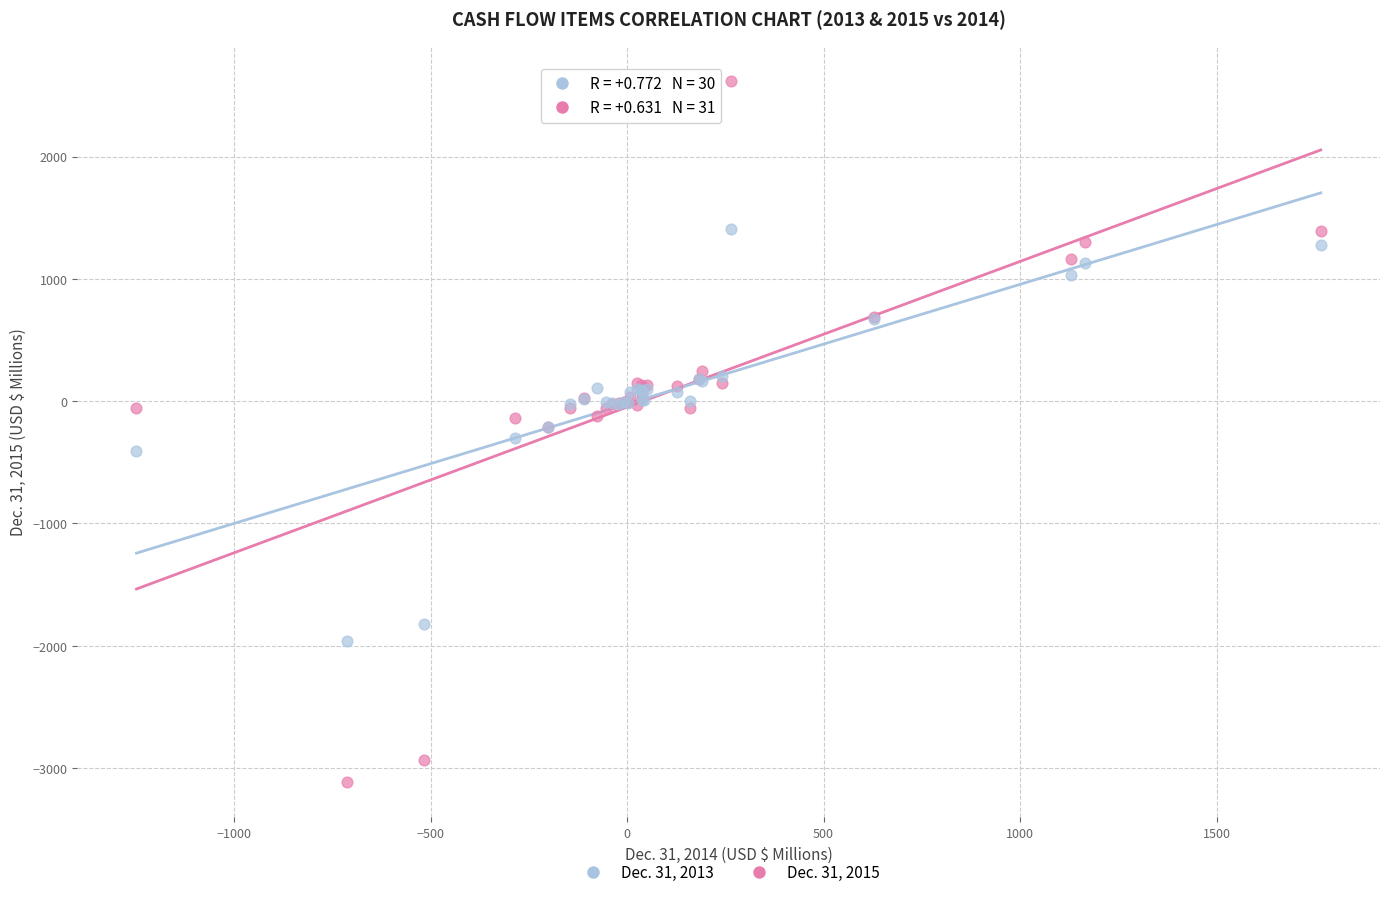

Which series contains the highest Y value?

Dec. 31, 2015